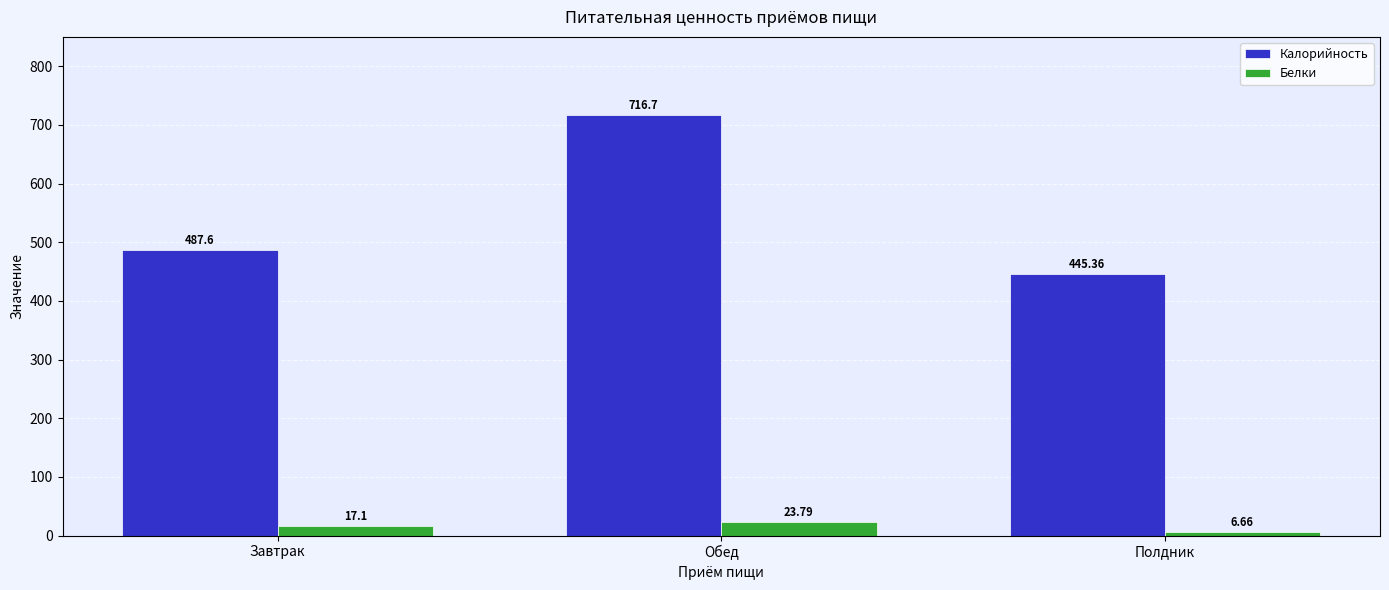

What is the difference between the maximum and minimum values in the Калорийность series?

271.3